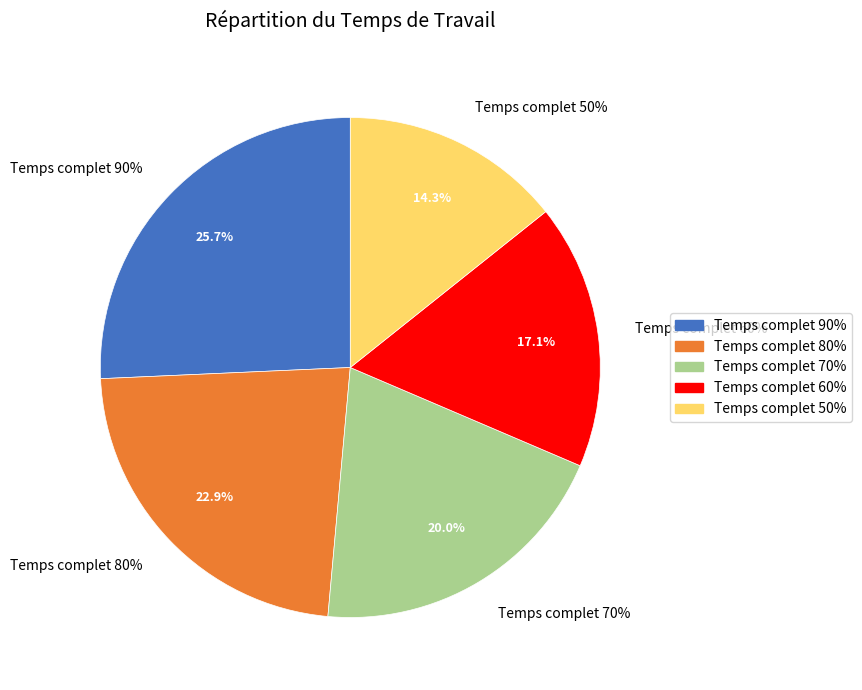

Rank the categories by value from highest to lowest.

Temps complet 90%, Temps complet 80%, Temps complet 70%, Temps complet 60%, Temps complet 50%